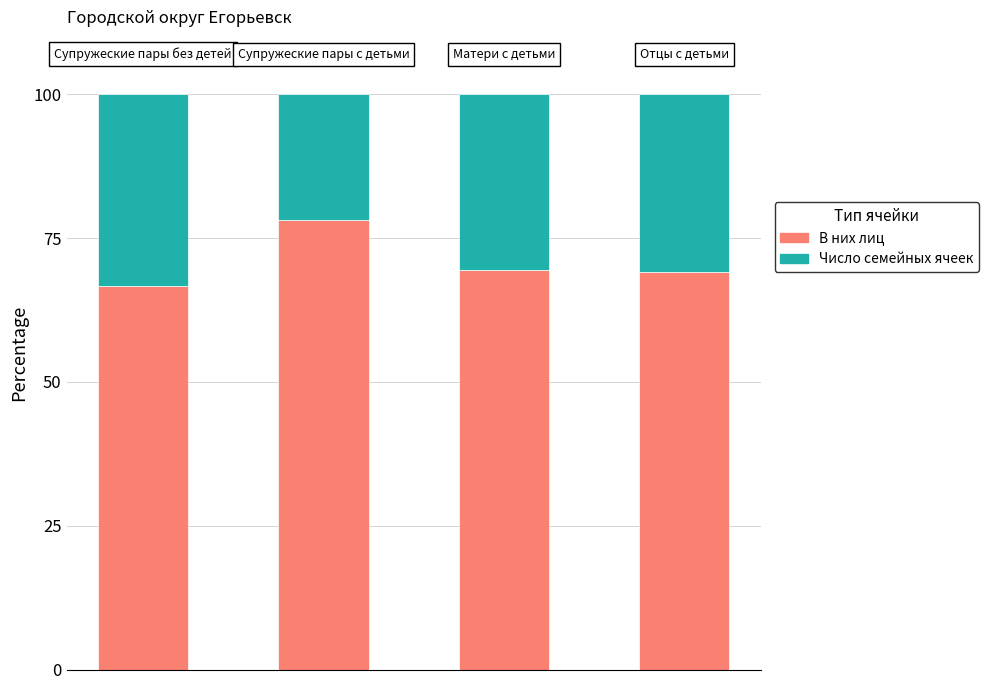

Reading right to left, what are the values for В них лиц?

69.1	69.5	78.2	66.7